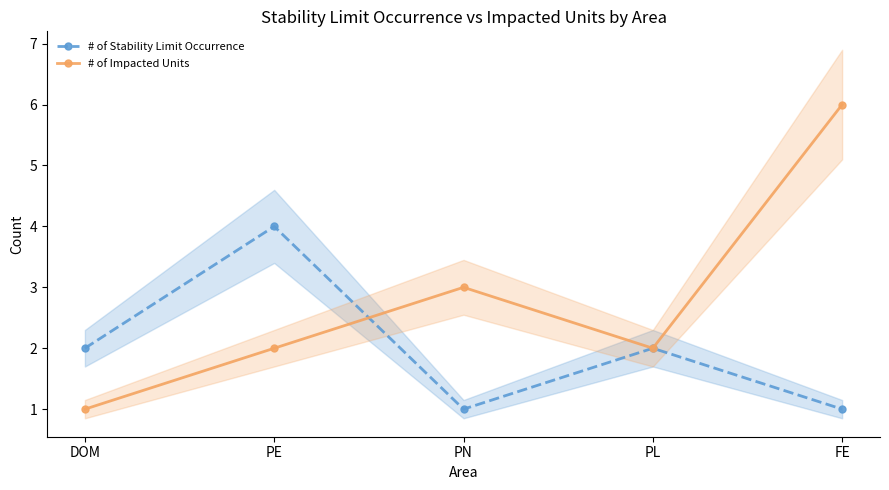

At which category is the sum across all series the highest?

FE